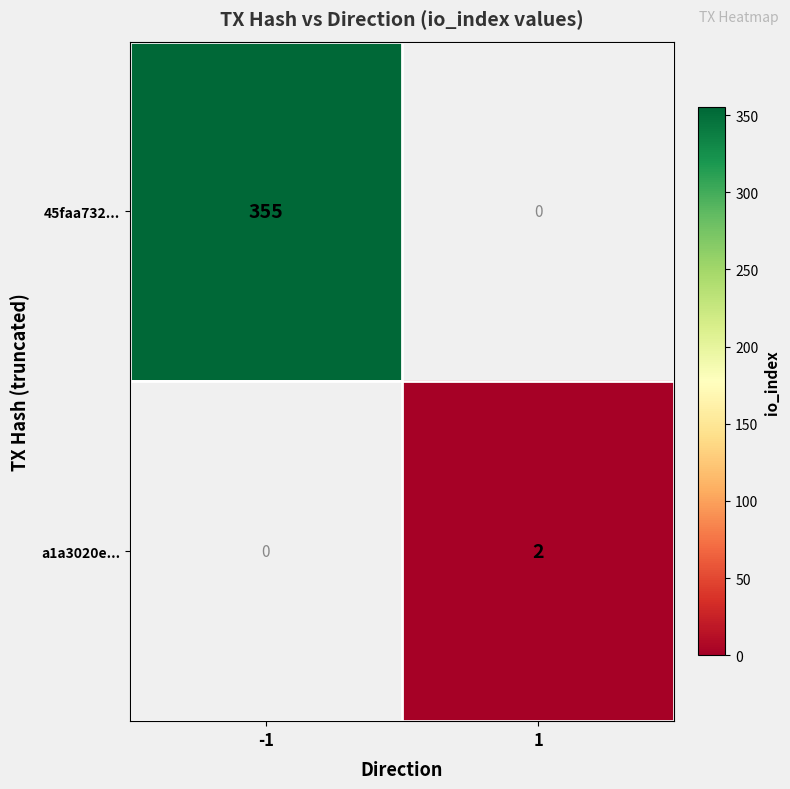

Count the number of categories in the chart.

2